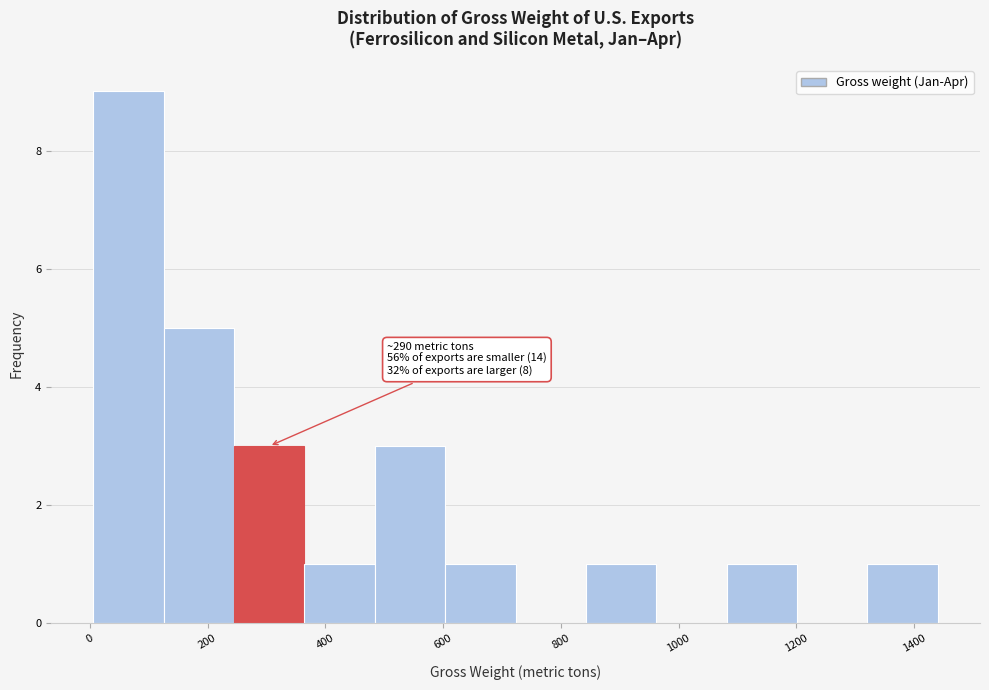

Which range on the x-axis has the tallest bar?

0 to 120